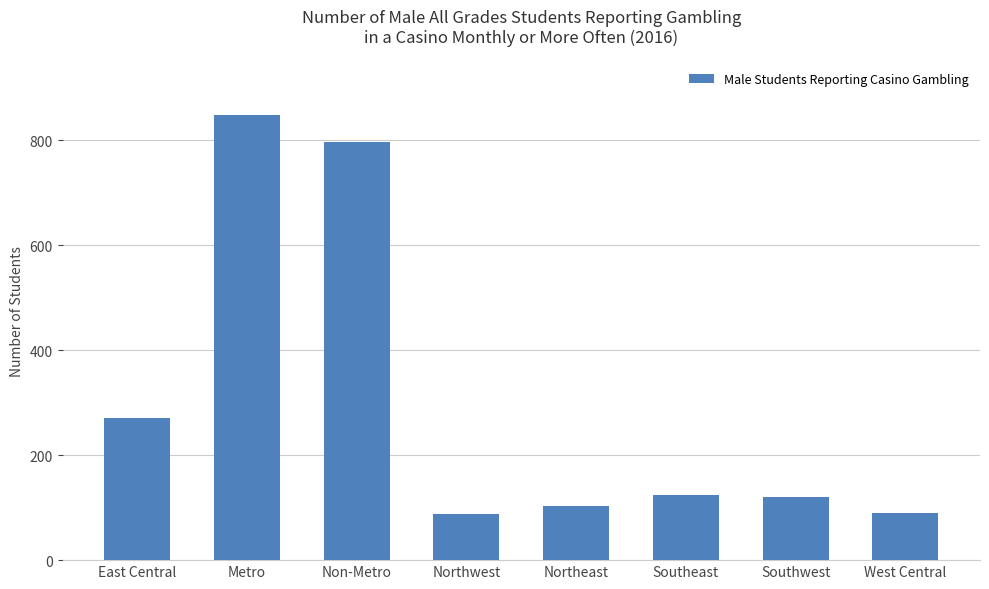

What is the difference between the second highest and minimum values?

709